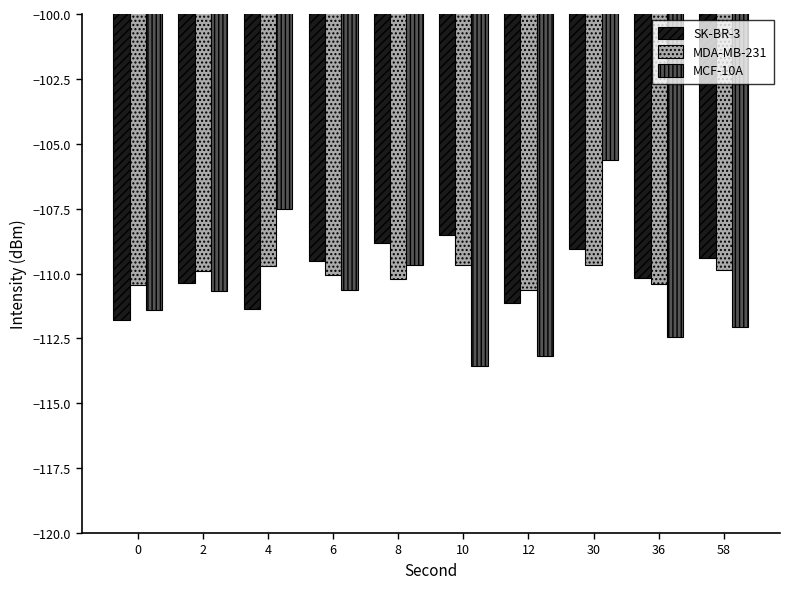

Which category has the highest value across all series?

30